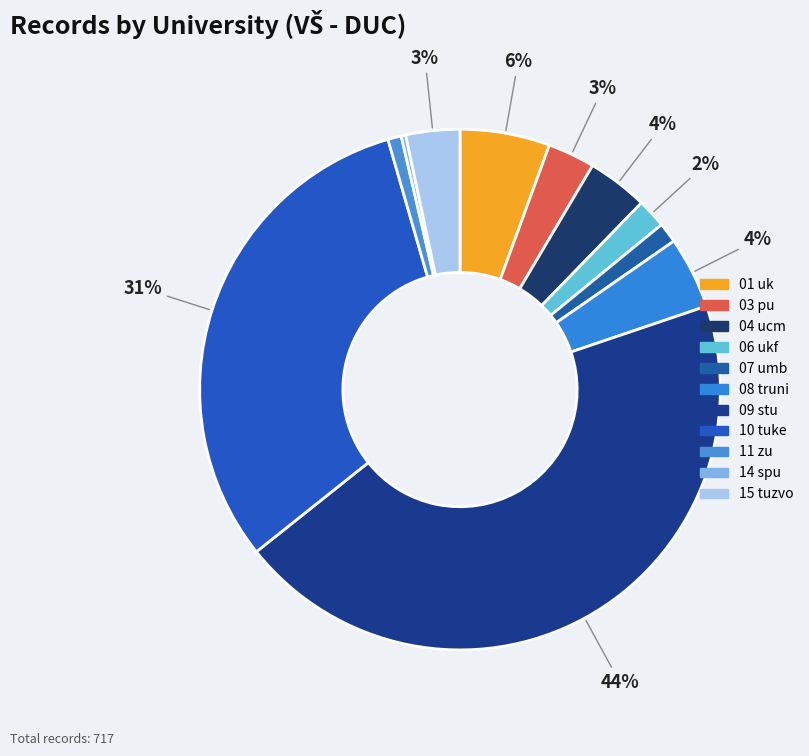

What percentage is the 11 zu slice, to the nearest percent?

1%